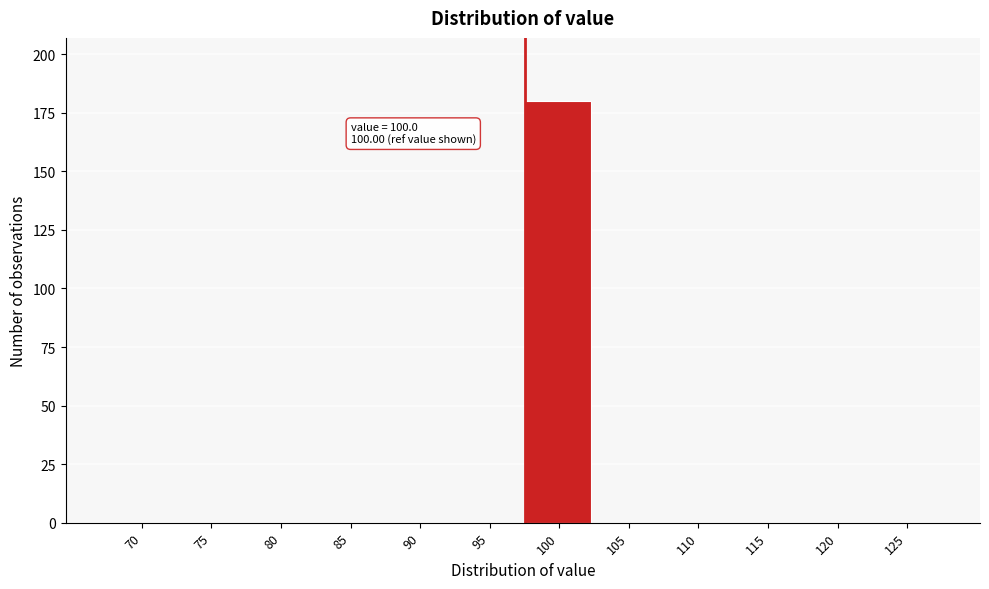

Reading left to right, list all the values displayed in this chart.

70=0	75=0	80=0	85=0	90=0	95=0	100=180	105=0	110=0	115=0	120=0	125=0